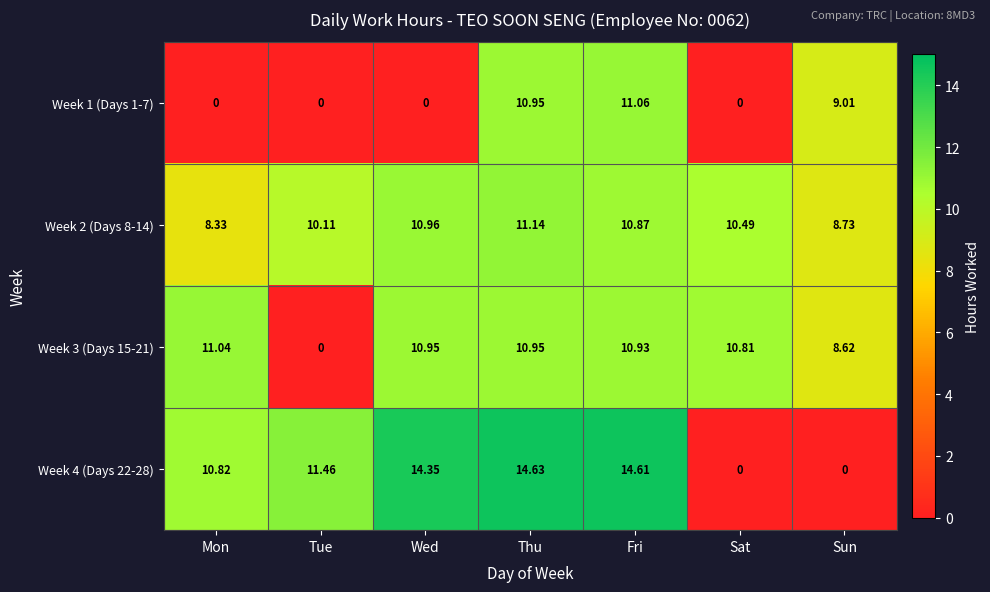

What is the sum of all Week 4 (Days 22-28) values?

65.9